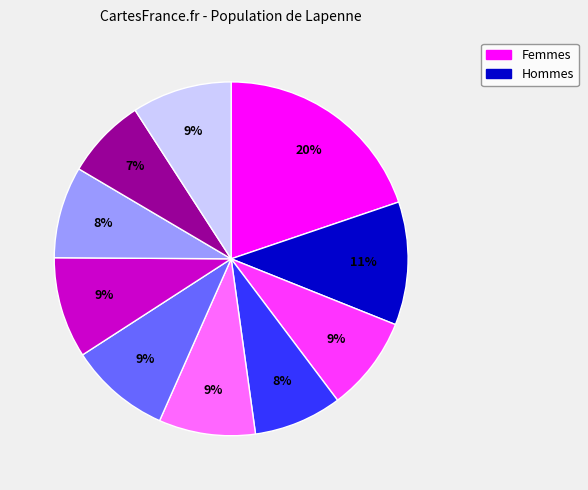

To the nearest percent, what is the average slice percentage?

10%